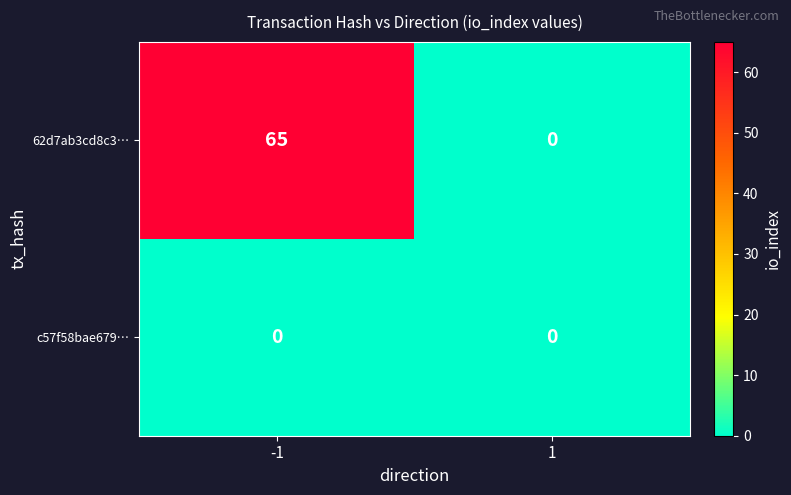

Which series has the largest range (max minus min)?

62d7ab3cd8c3…